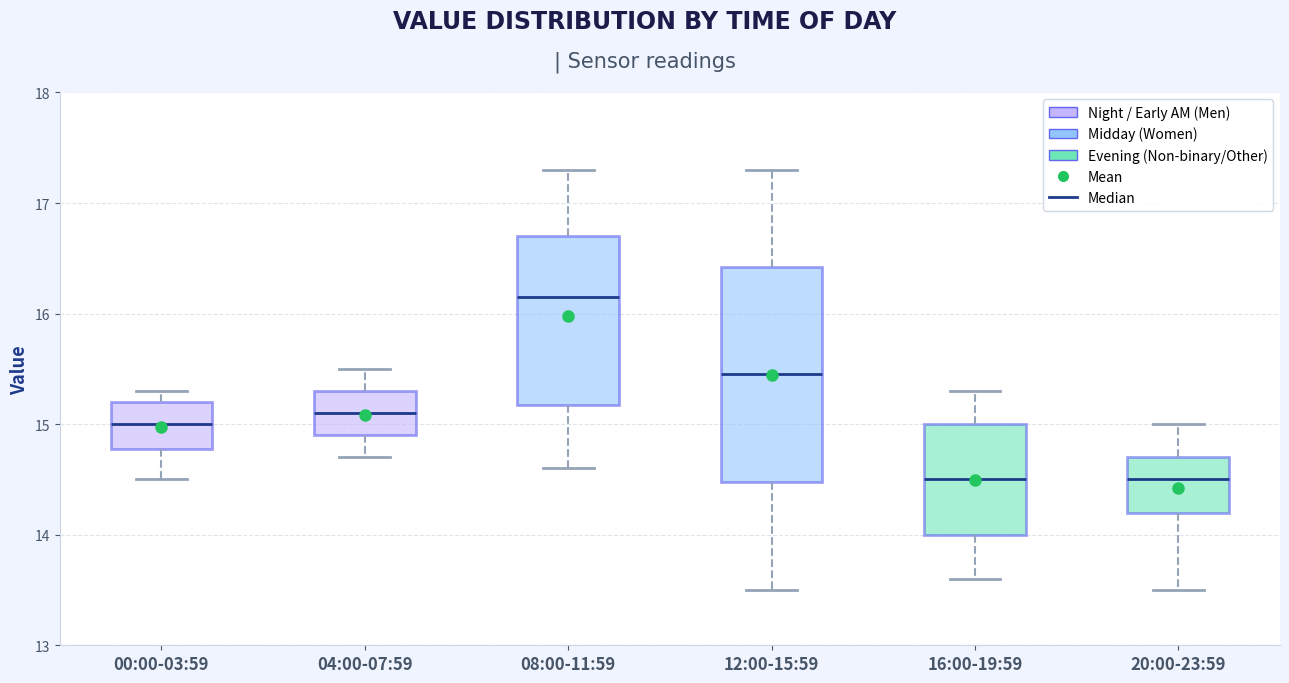

Comparing the boxes themselves (not the whiskers), which one is the tallest?

12:00-15:59